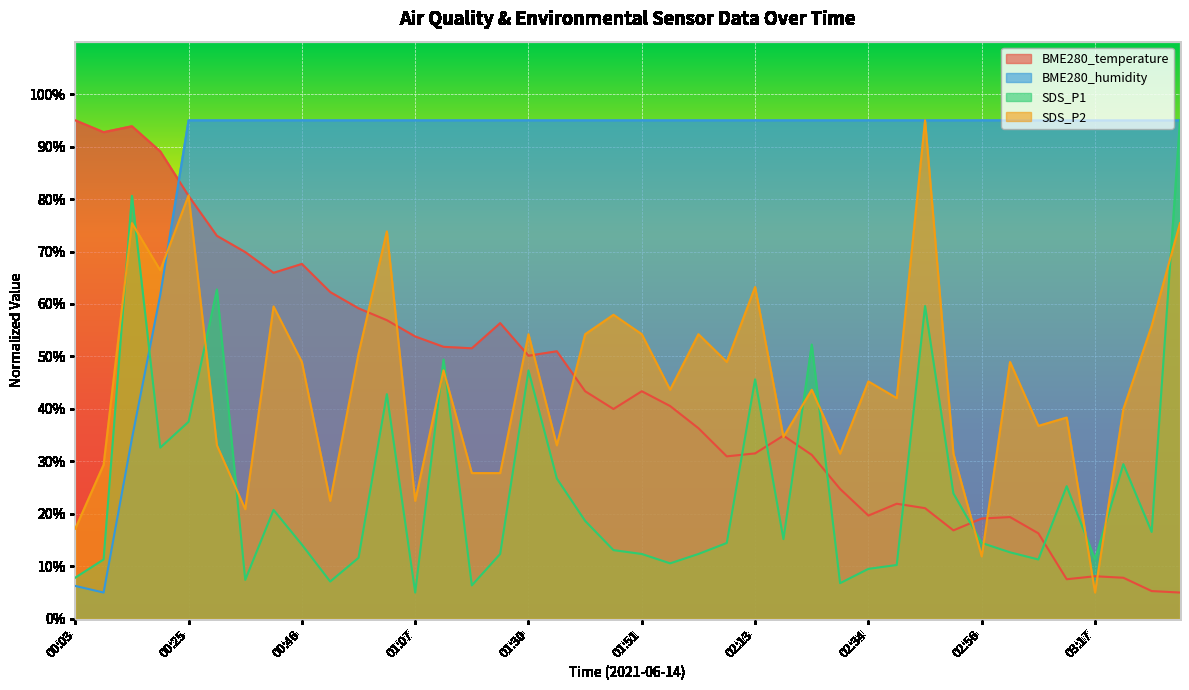

What is the approximate value of BME280_humidity at 00:30?

95.0